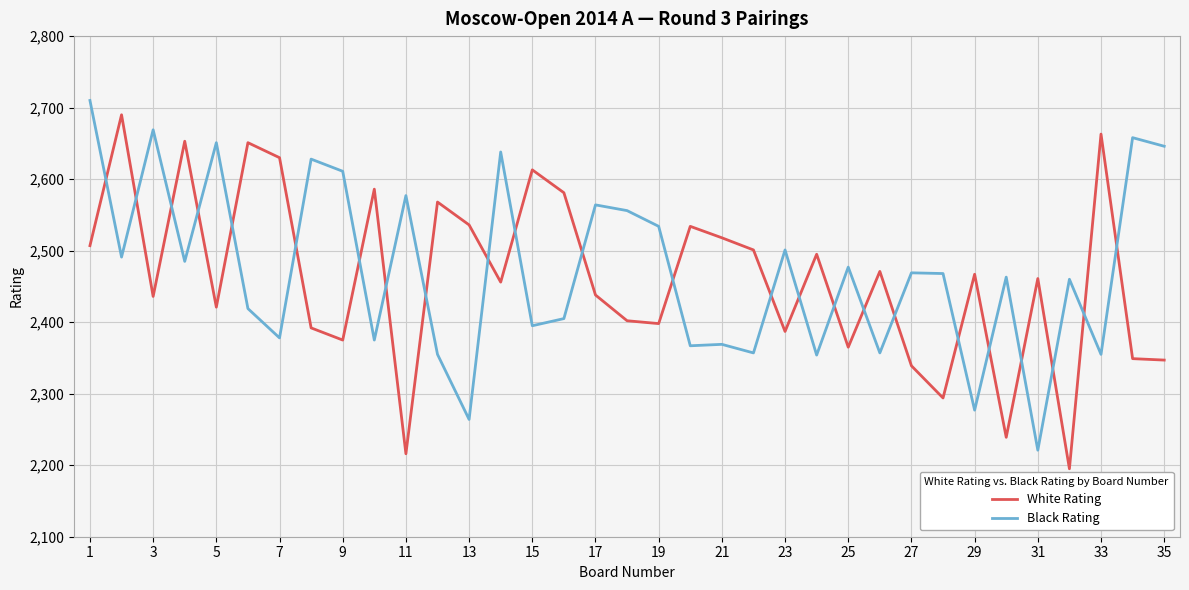

True or false: Black Rating and White Rating cross at least once.

True